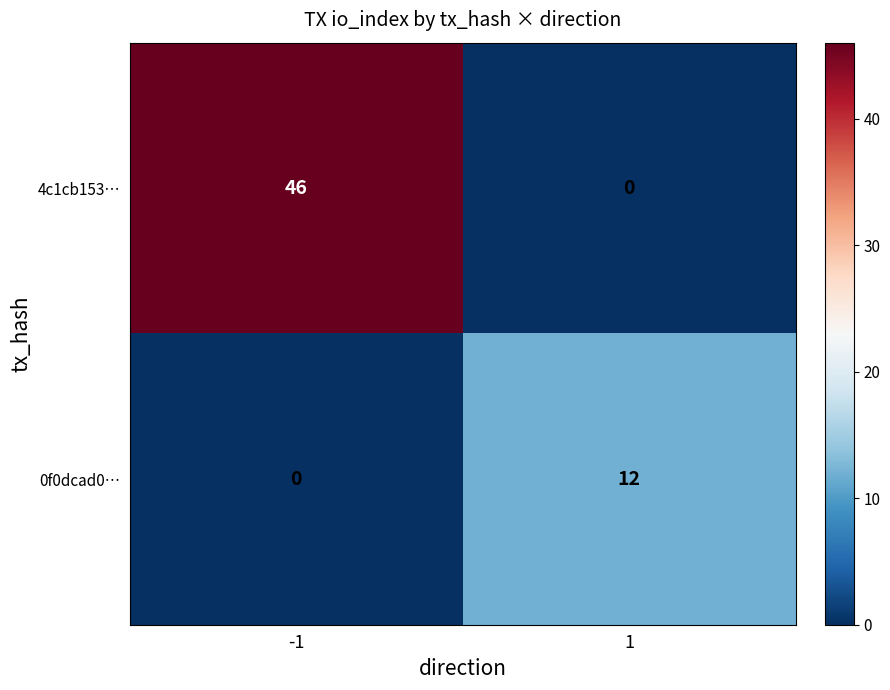

What is the maximum value for 4c1cb153…?

46